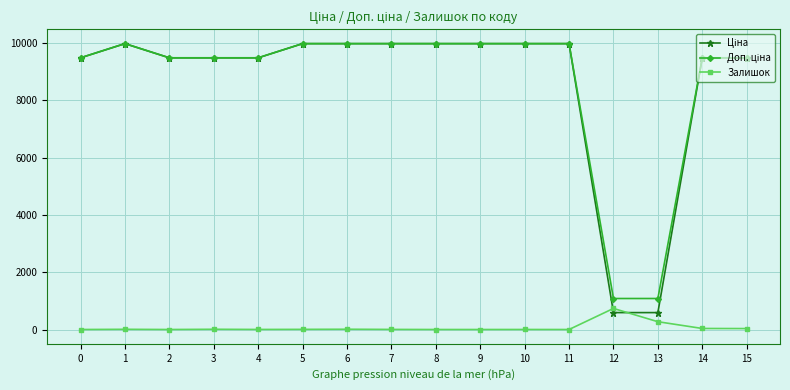

What is the maximum value shown in the chart?

9975.0